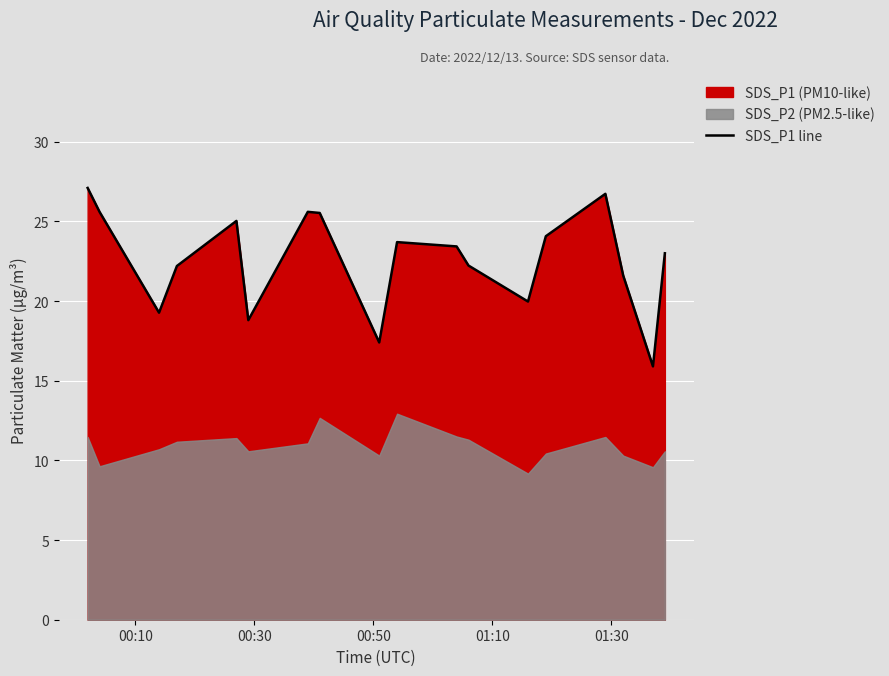

What is the difference between the maximum and second lowest values?

9.7